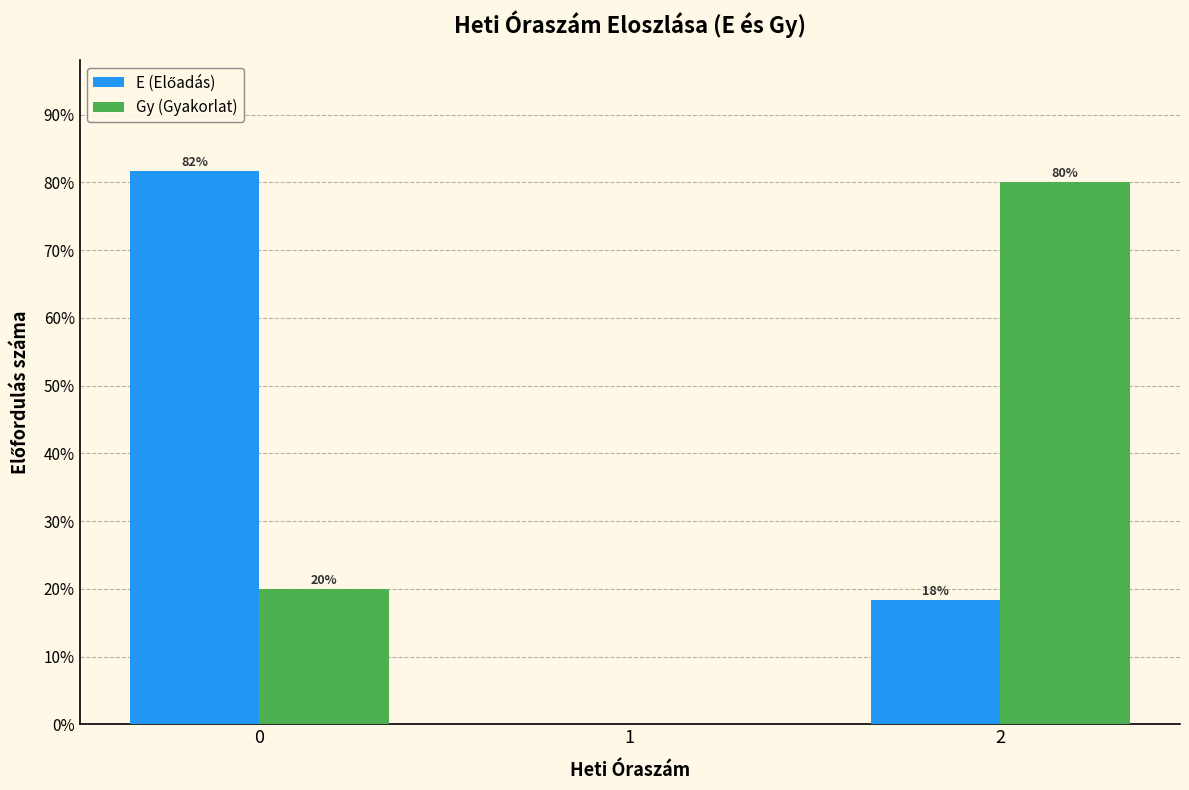

Between 1 and 2, which series saw the biggest shift?

Gy (Gyakorlat)